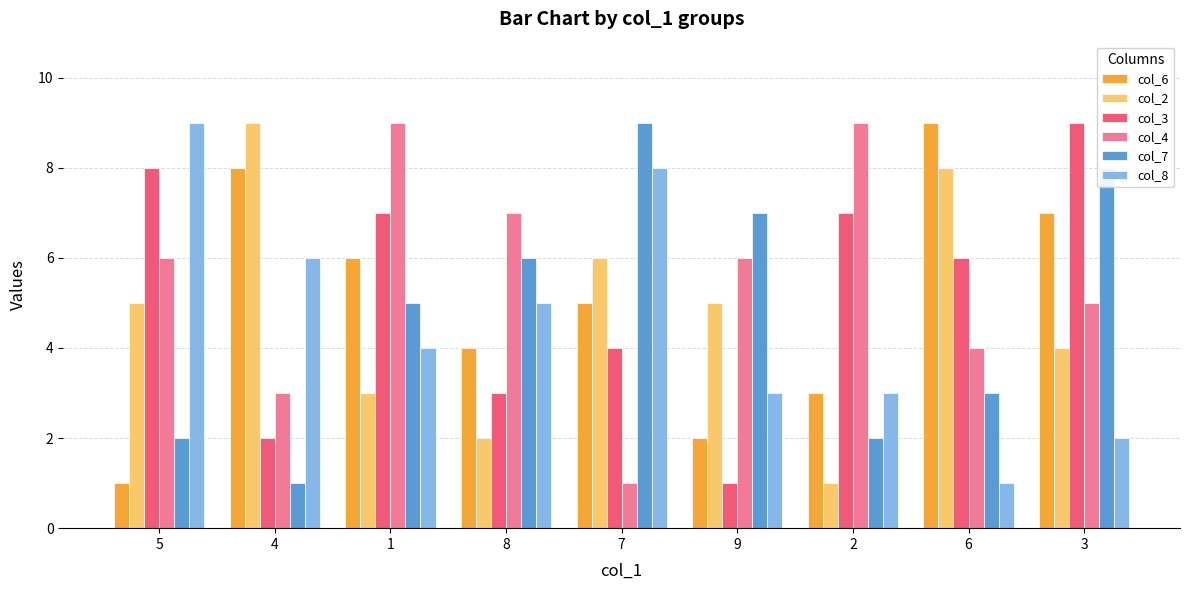

Does the chart contain any negative values?

No